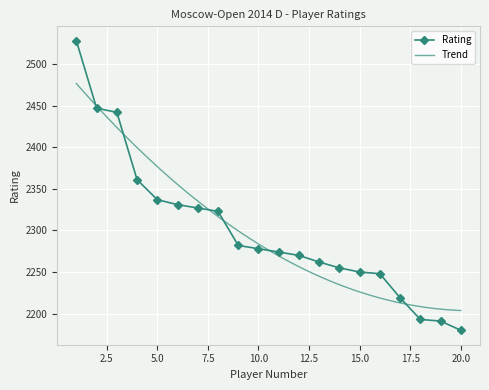

What is the ratio of the value at 8 to the value at 3?

1.0